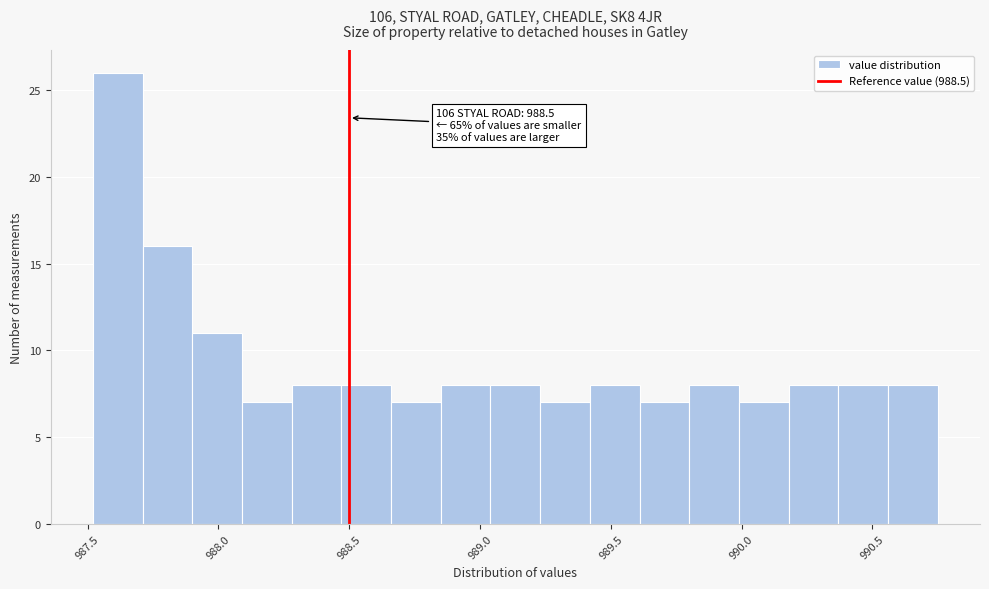

Around what value on the x-axis is the tallest bar? Give the approximate position of its centre, as read against the axis.

987.60